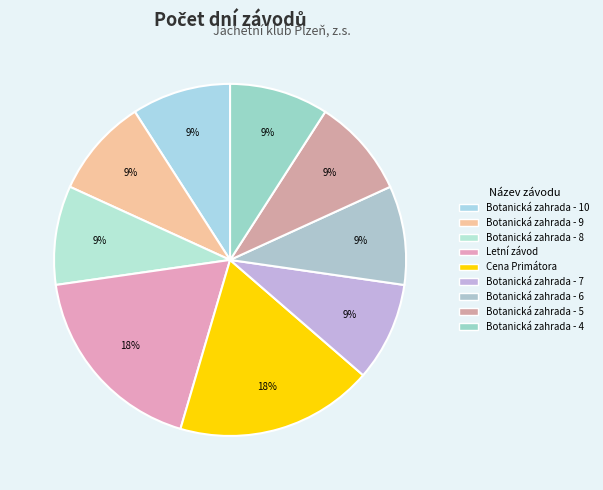

To the nearest percent, what is the combined percentage of Botanická zahrada - 8 and Botanická zahrada - 10?

18%